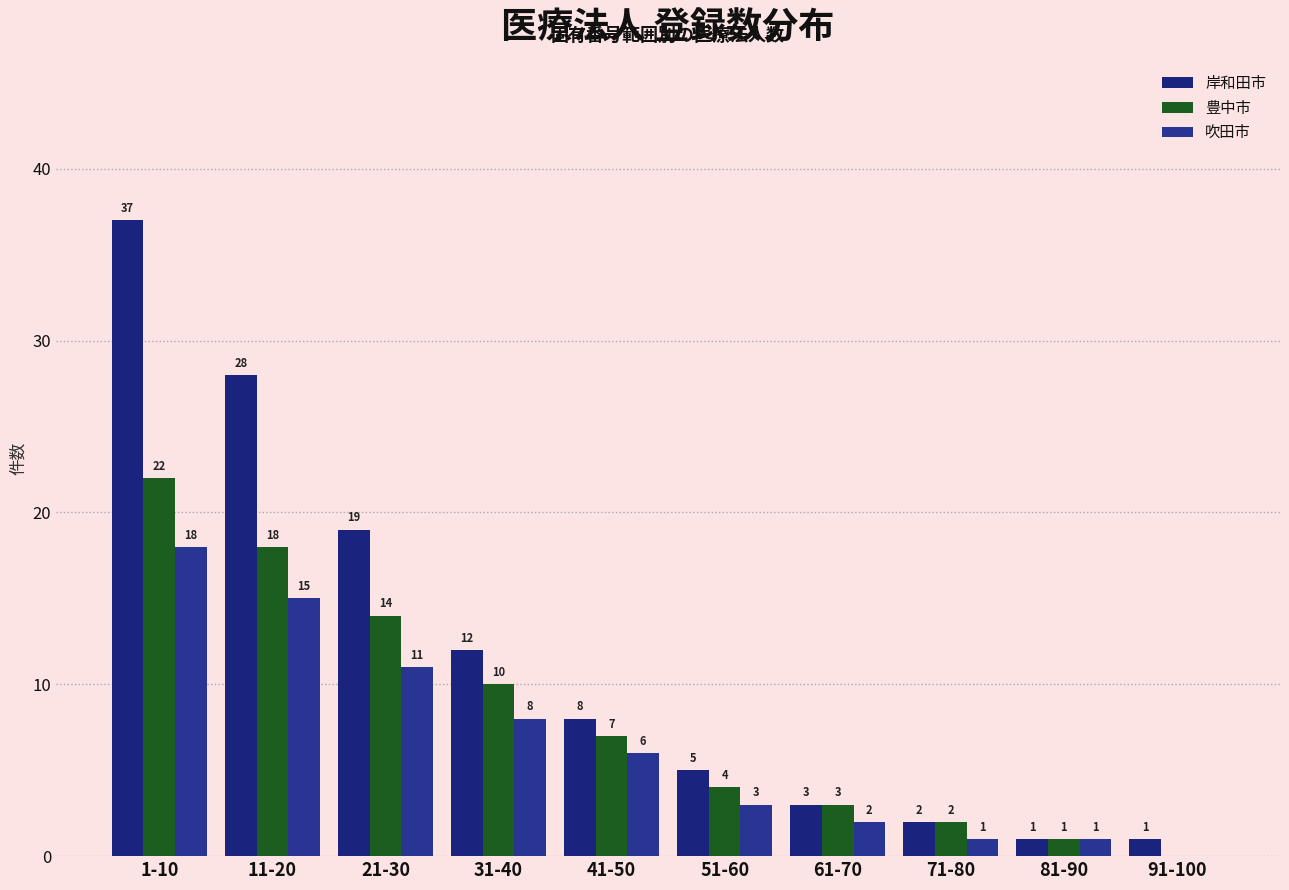

How many categories are shown in the chart?

10